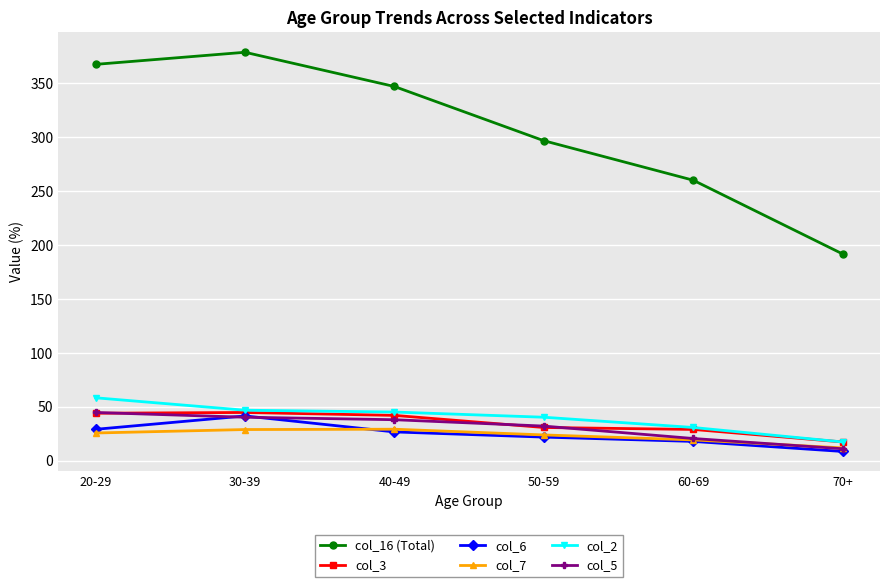

True or false: col_7 and col_3 intersect in this chart.

False